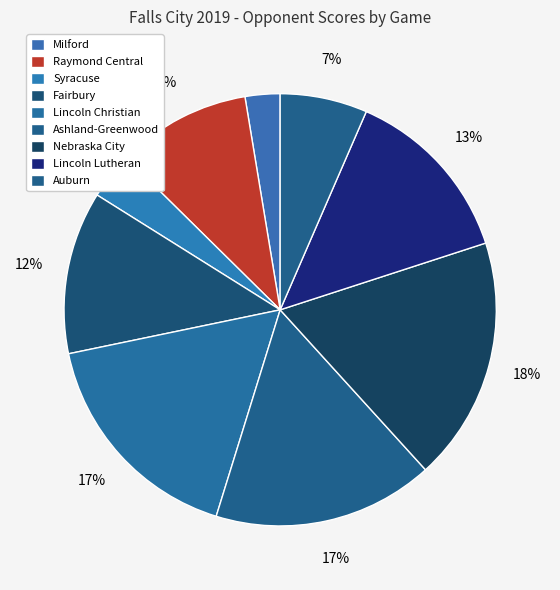

Rank the categories by value from lowest to highest.

Milford, Syracuse, Auburn, Raymond Central, Fairbury, Lincoln Lutheran, Ashland-Greenwood, Lincoln Christian, Nebraska City